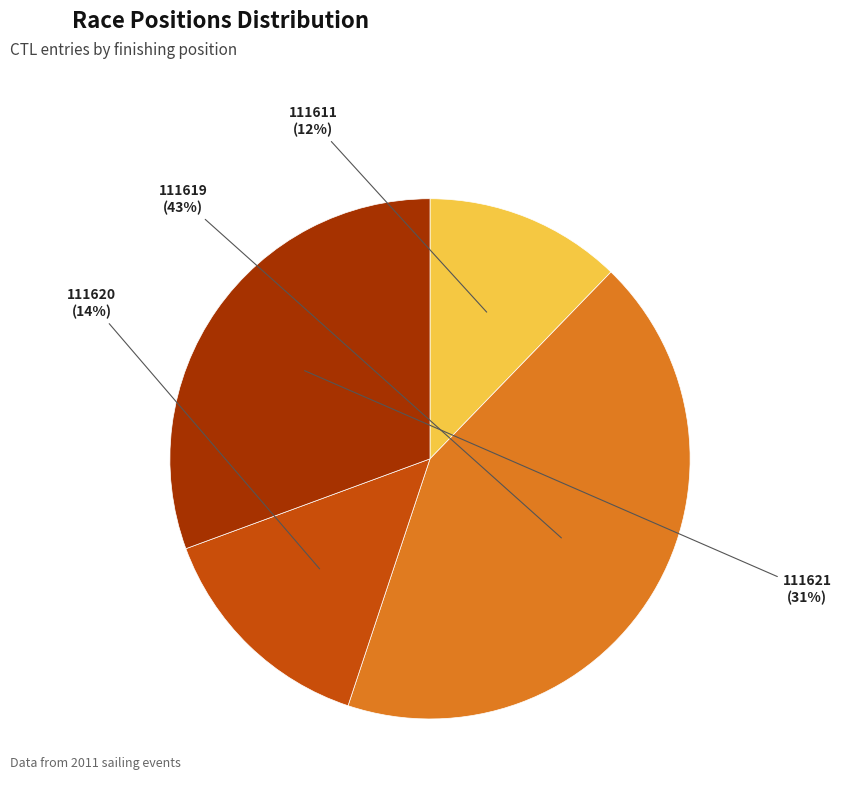

Which category has the biggest portion of the pie?

111619